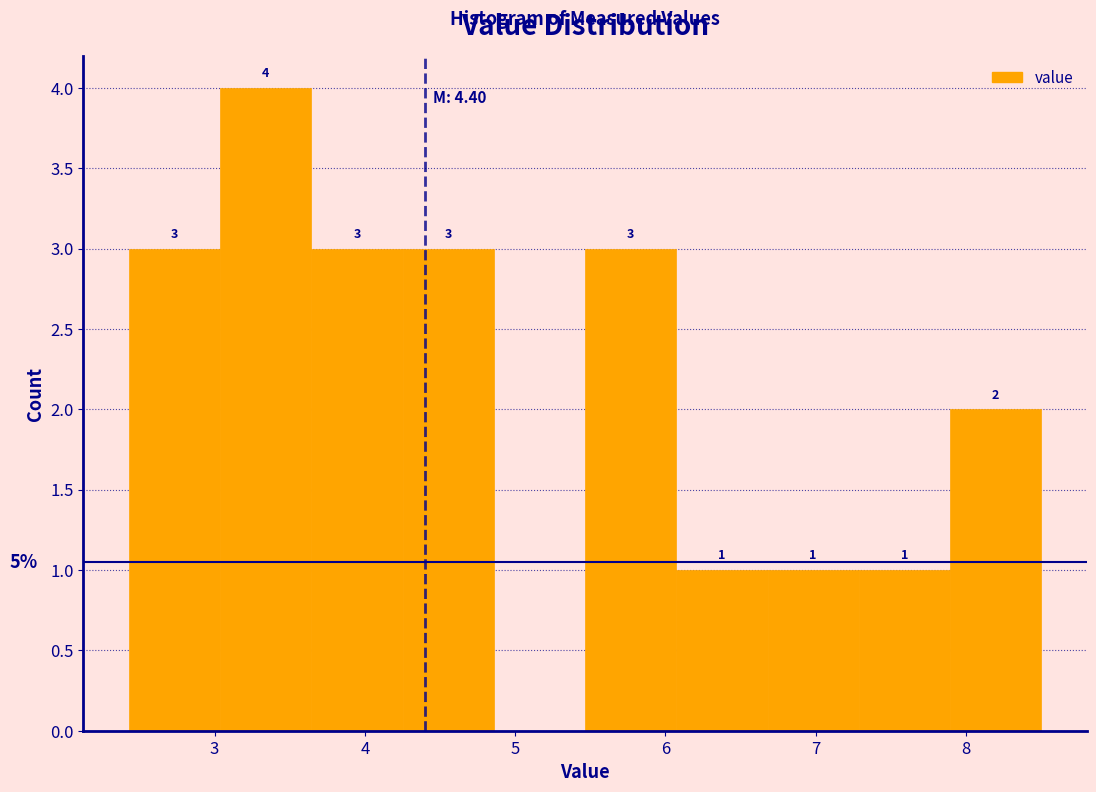

Which range on the x-axis has the tallest bar?

3.0 to 3.6